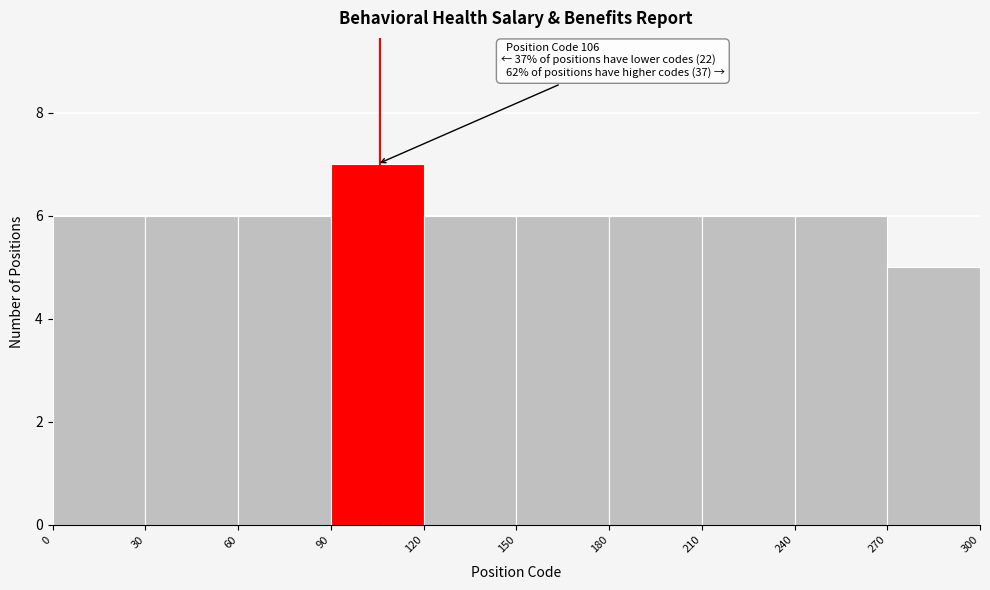

Which range on the x-axis has the tallest bar?

90 to 120